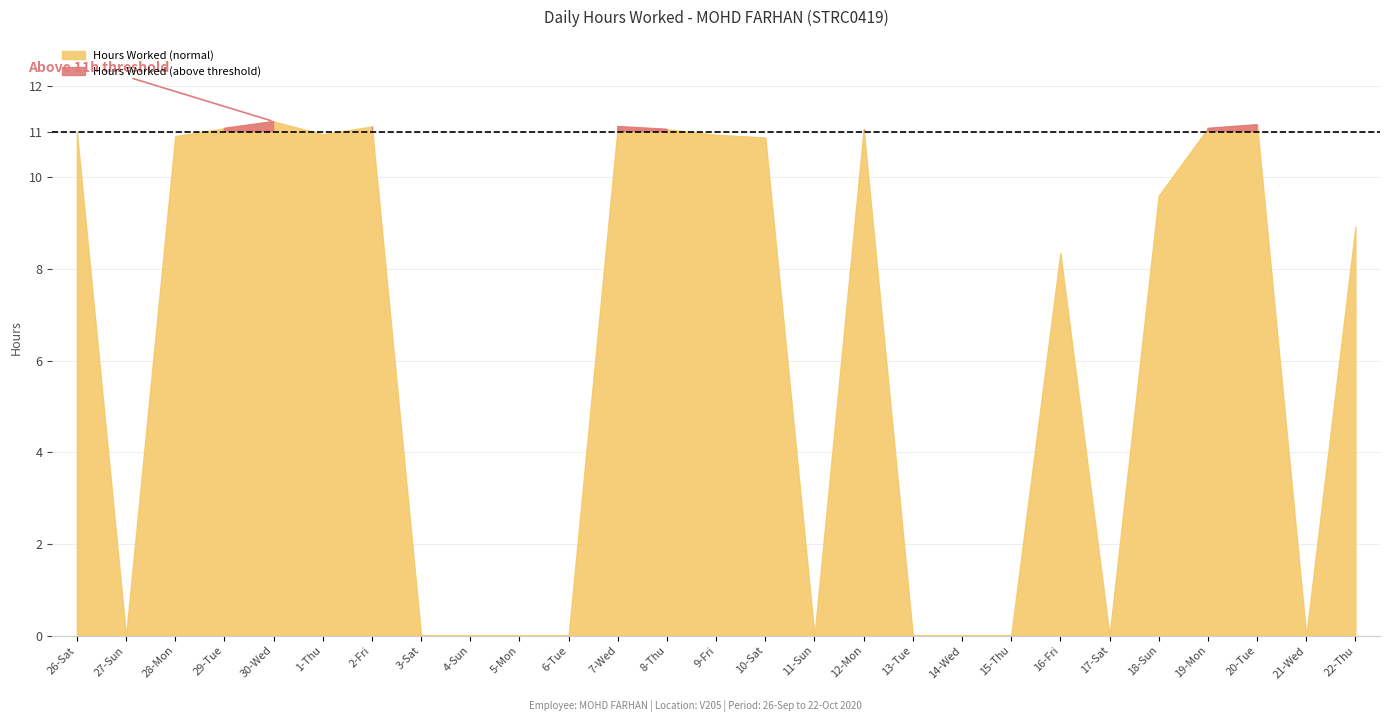

What position from the left is 11-Sun?

16